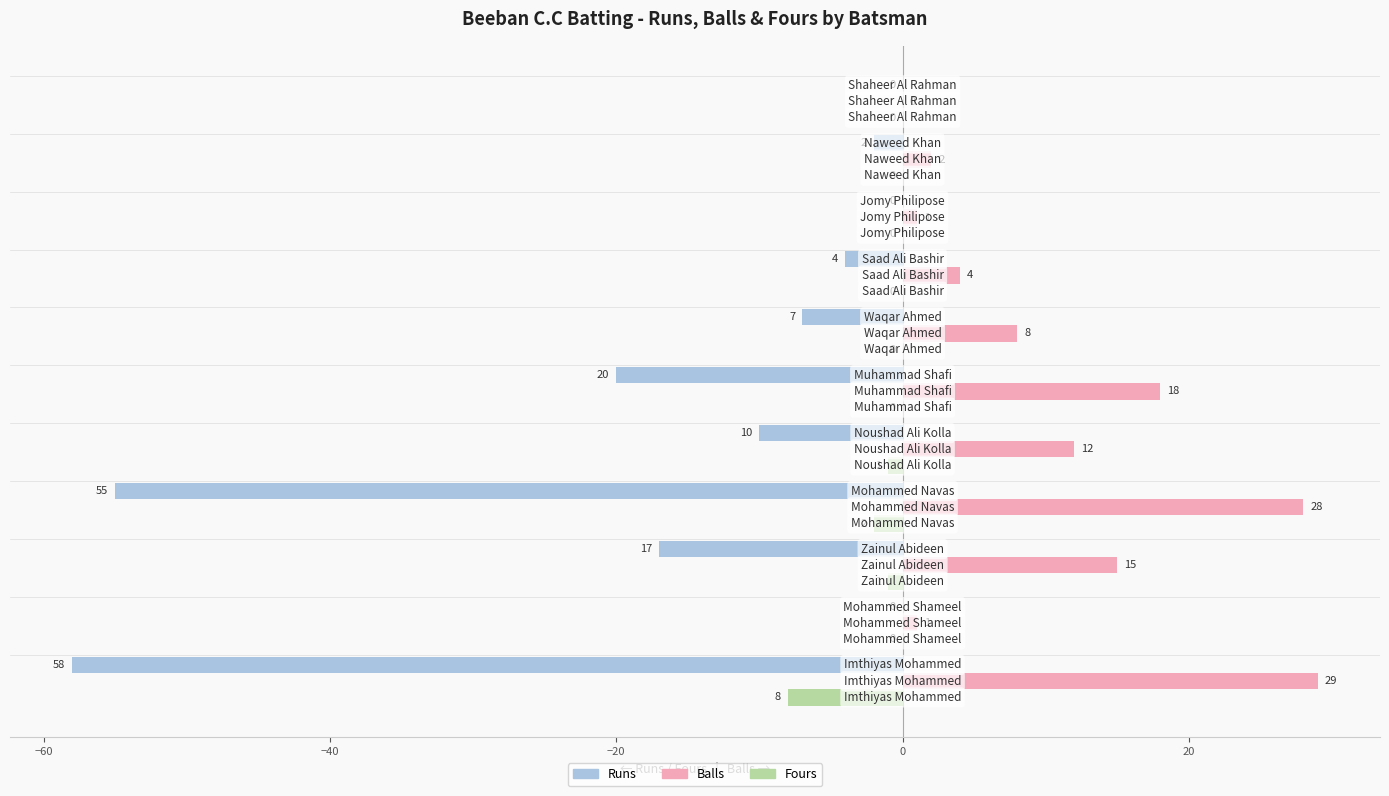

What is the maximum value shown in the chart?

29